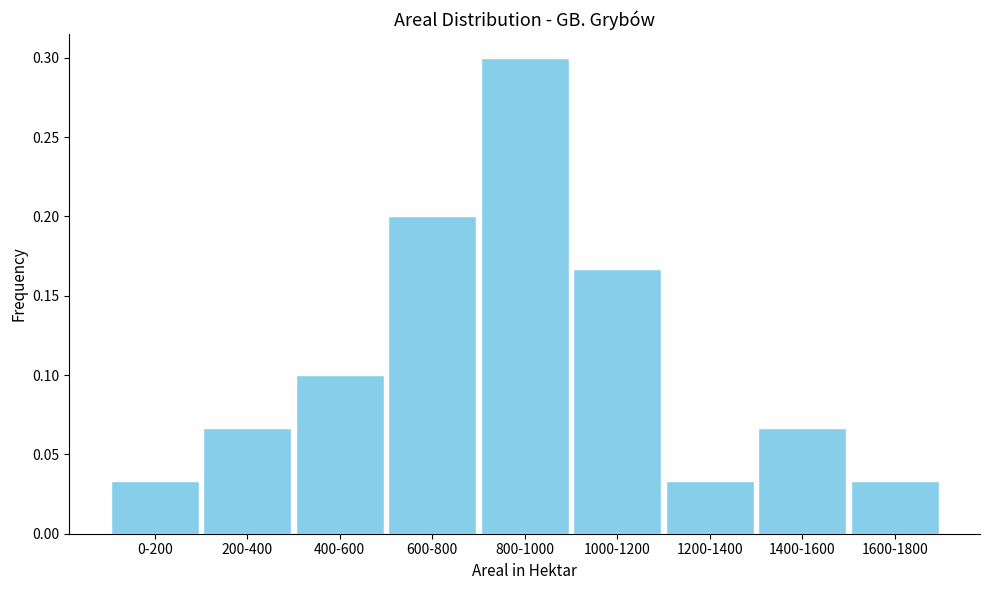

Between 1200-1400 and 800-1000, which is larger?

800-1000